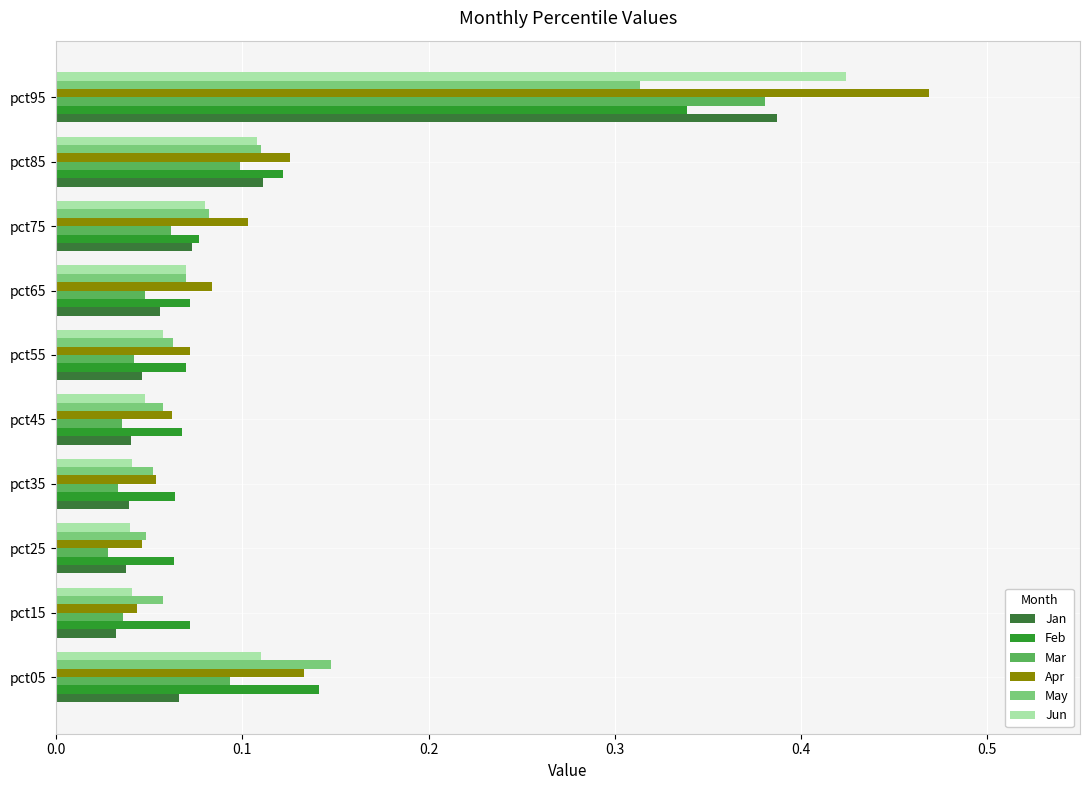

What is the sum of all Mar values?

0.9